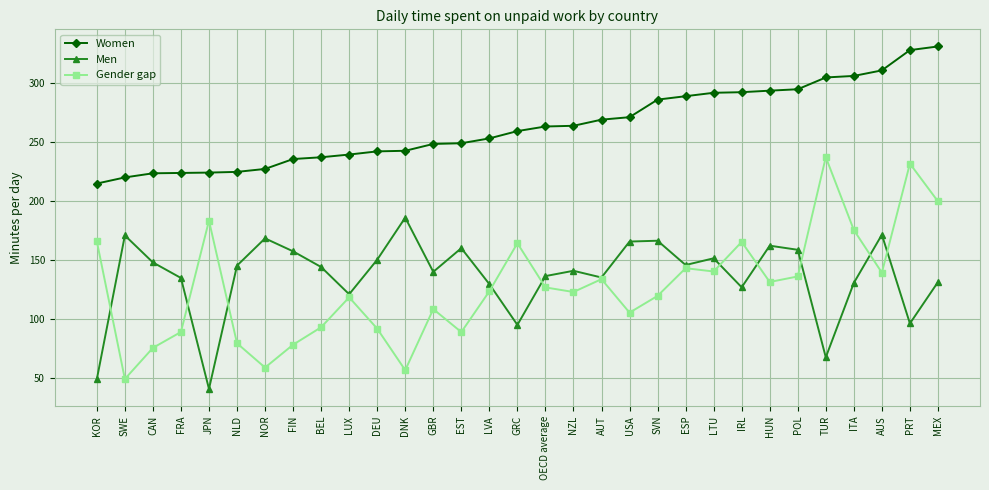

What is the spread (max minus min) of values at FRA?

134.9